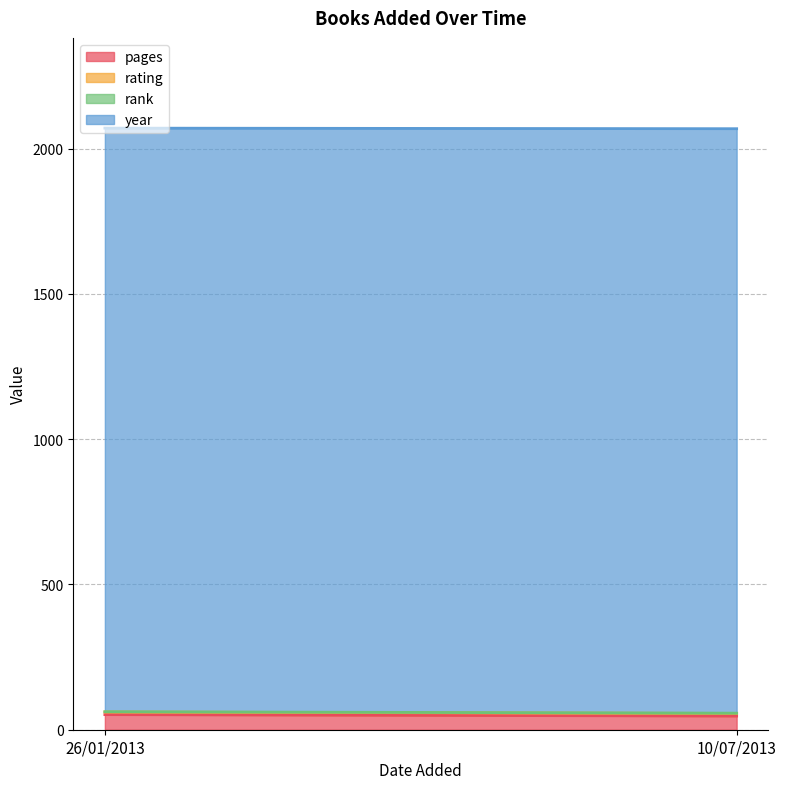

At which category is the sum across all series the highest?

26/01/2013